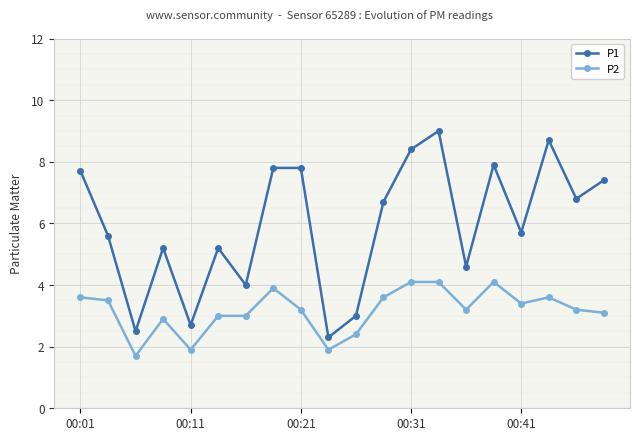

What is the sum of all P1 values?

119.0